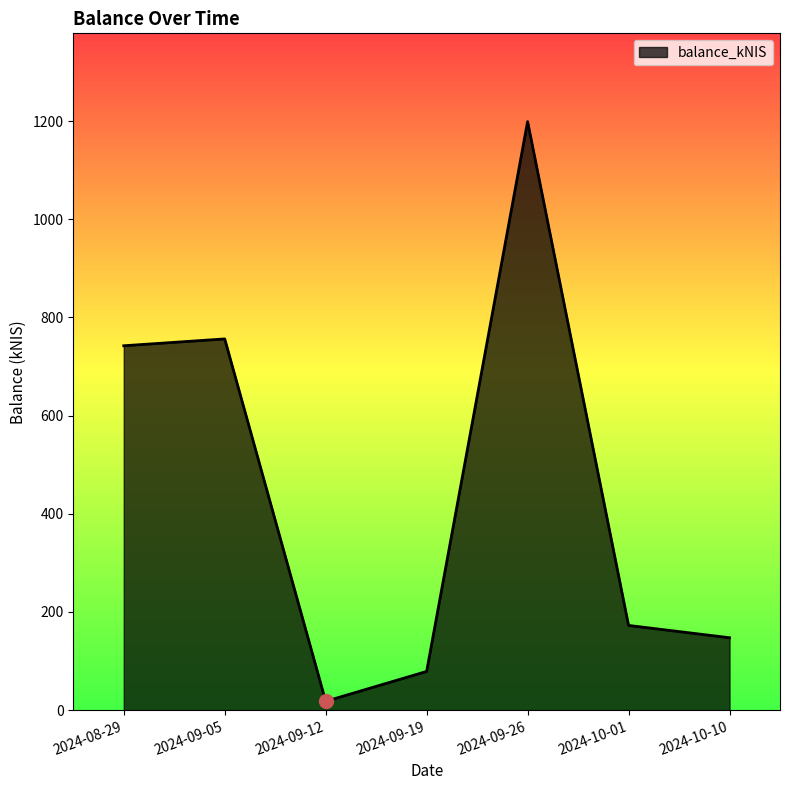

Is it true that the value at 2024-10-10 is 147.5?

True